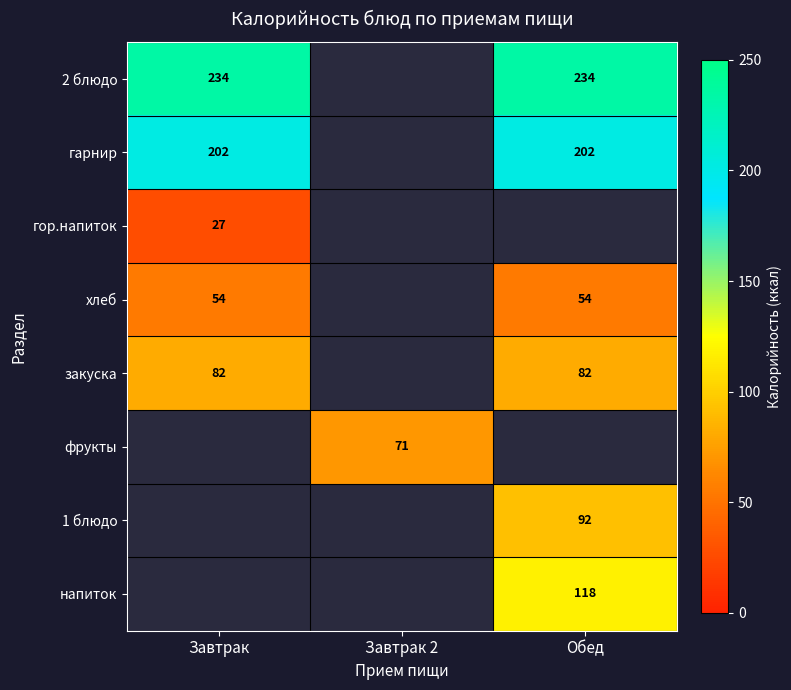

At how many categories does at least one series exceed 167?

2